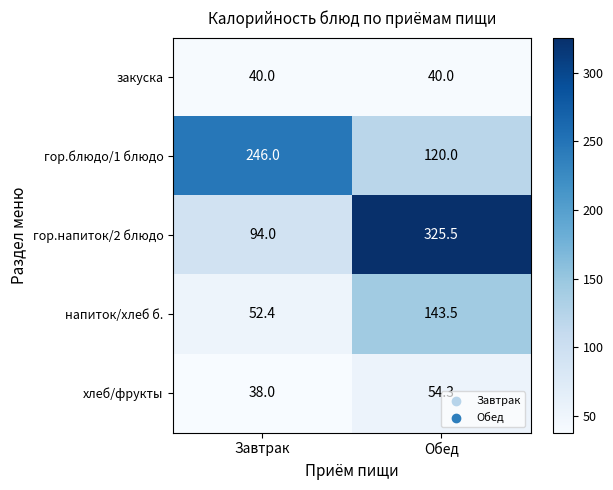

What is the sum of the гор.напиток/2 блюдо values at Обед and Завтрак?

419.5